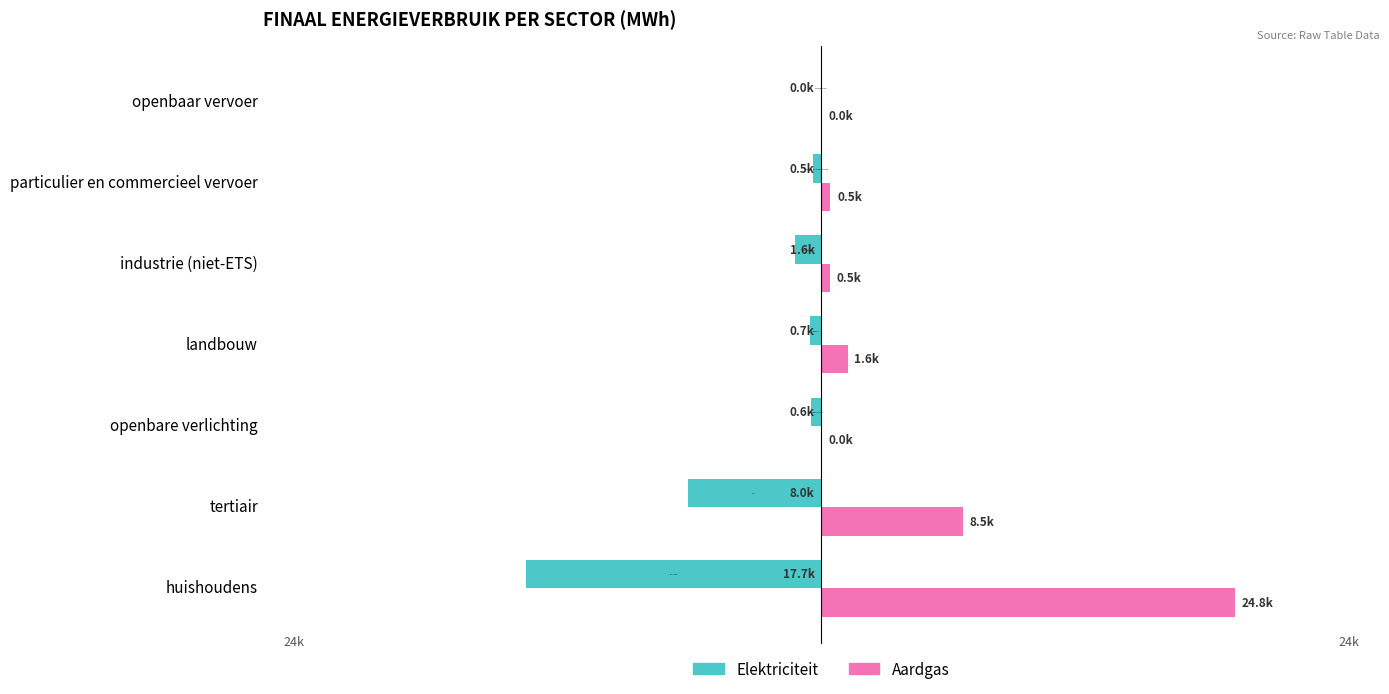

What are all the series names shown in the legend?

Elektriciteit, Aardgas